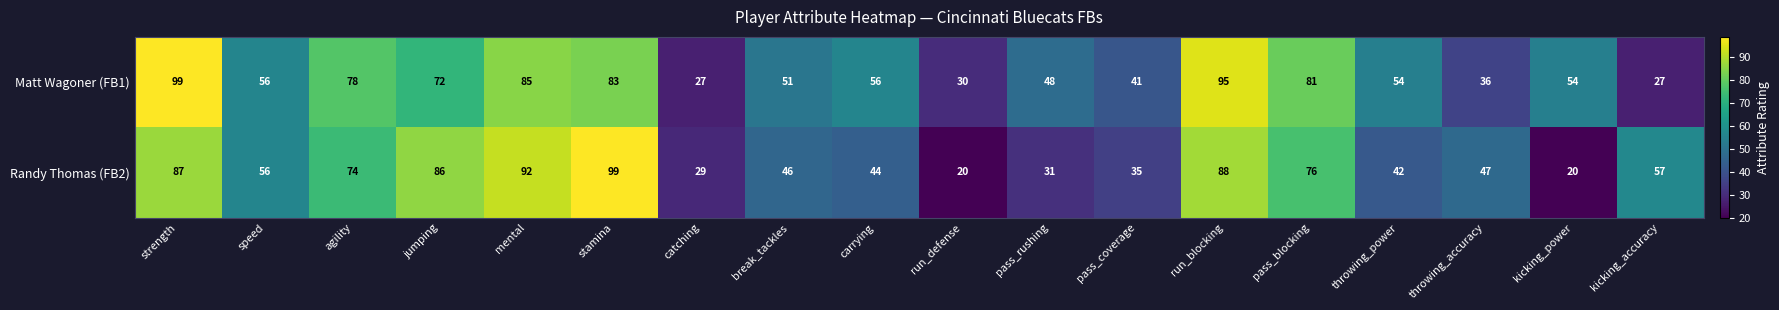

What is the difference between the maximum and minimum values in the Matt Wagoner (FB1) series?

72